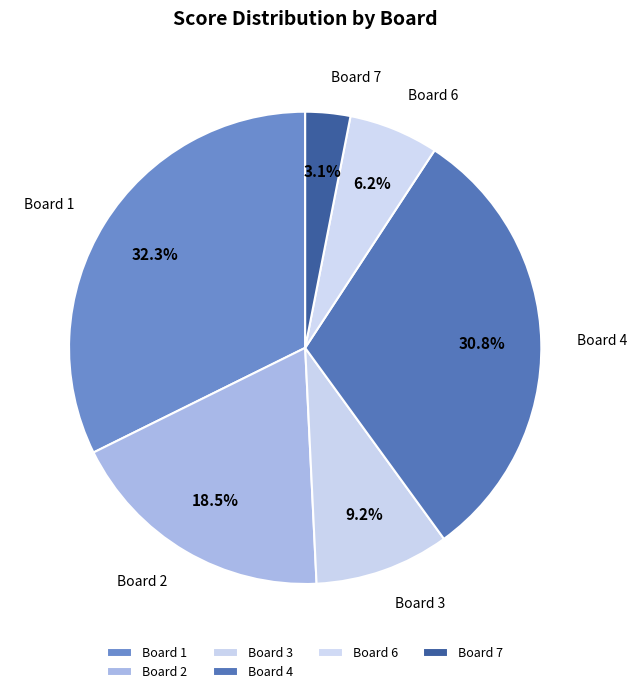

Combined, what portion of the pie is Board 3 and Board 6?

15.4%